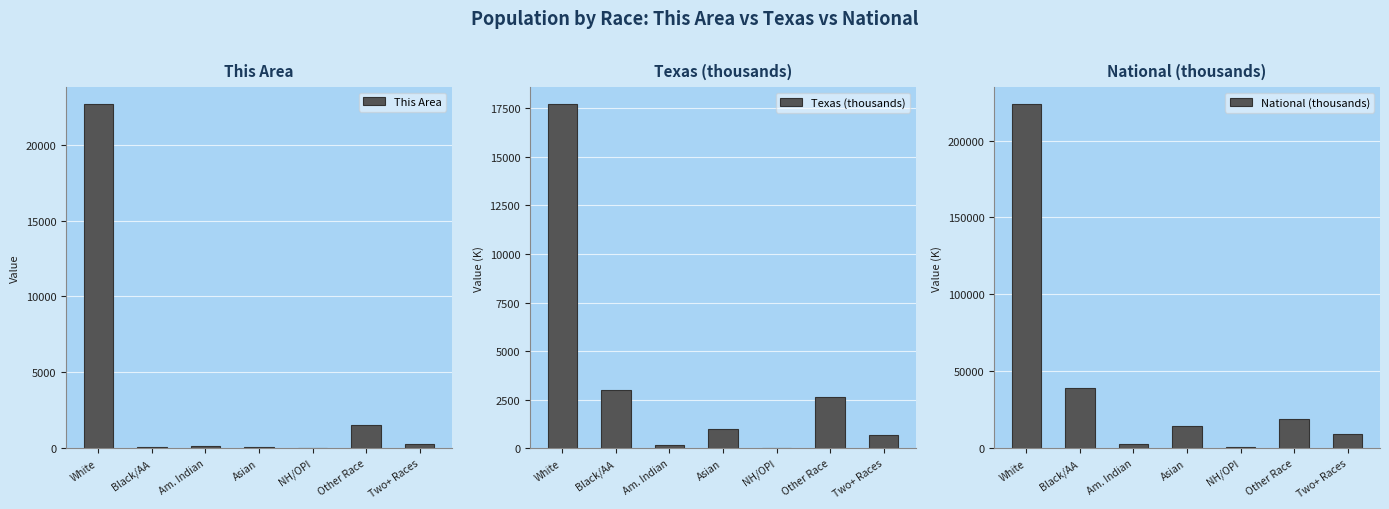

At Two+ Races, list the series in order from largest to smallest.

National (thousands), Texas (thousands), This Area